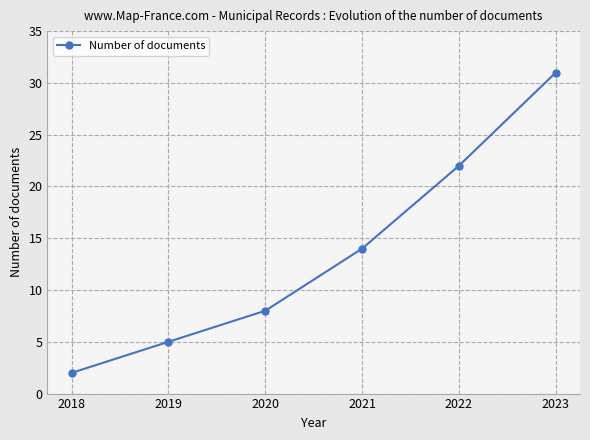

What is the difference between the values at 2022 and 2018?

20